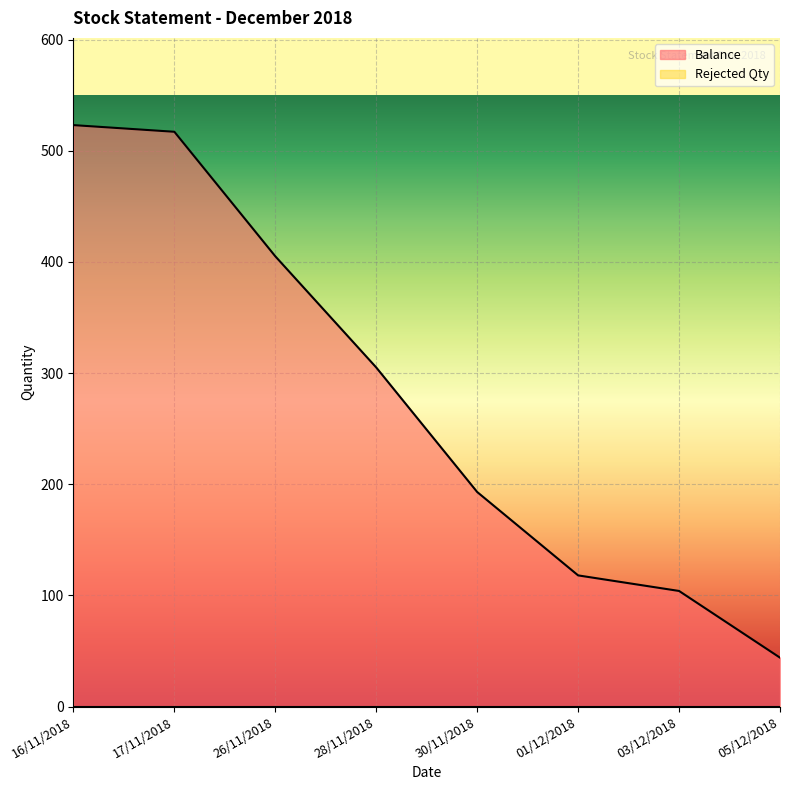

Which has a higher value, 01/12/2018 or 17/11/2018?

17/11/2018